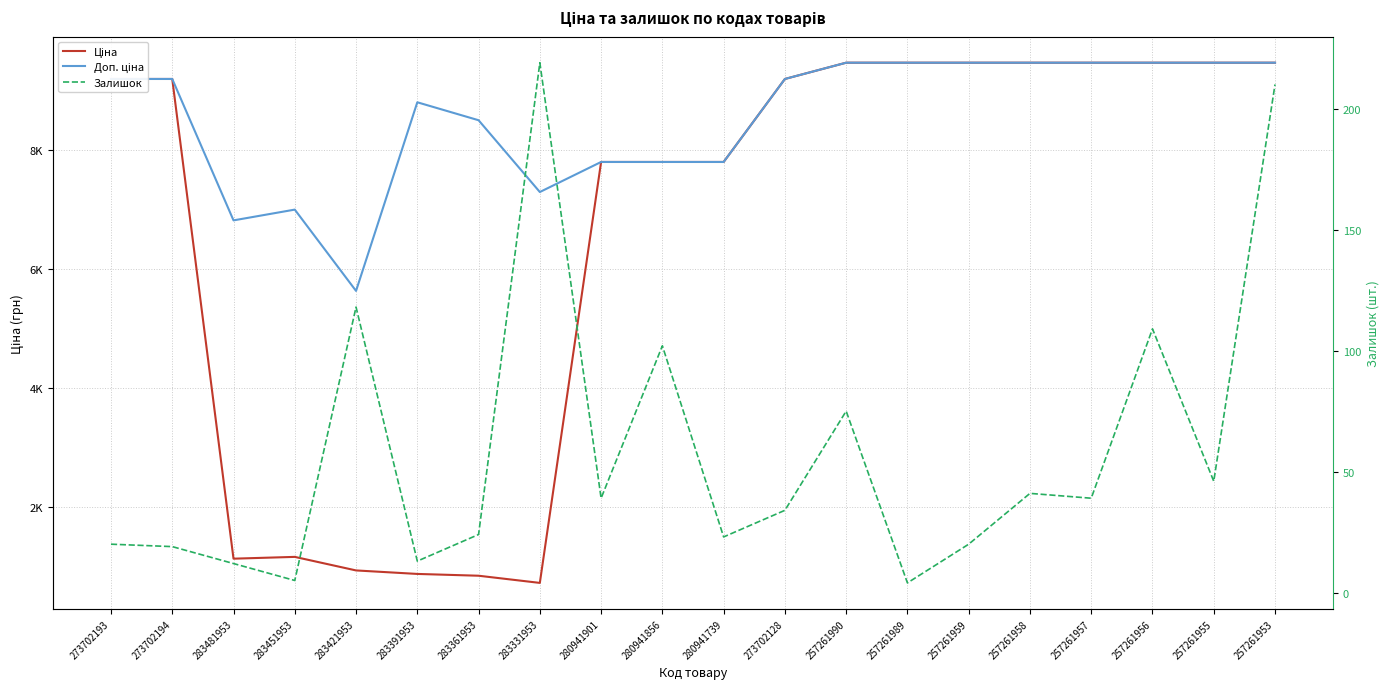

Is the value of Залишок at 283421953 greater than the value of Доп. ціна at 283361953?

No